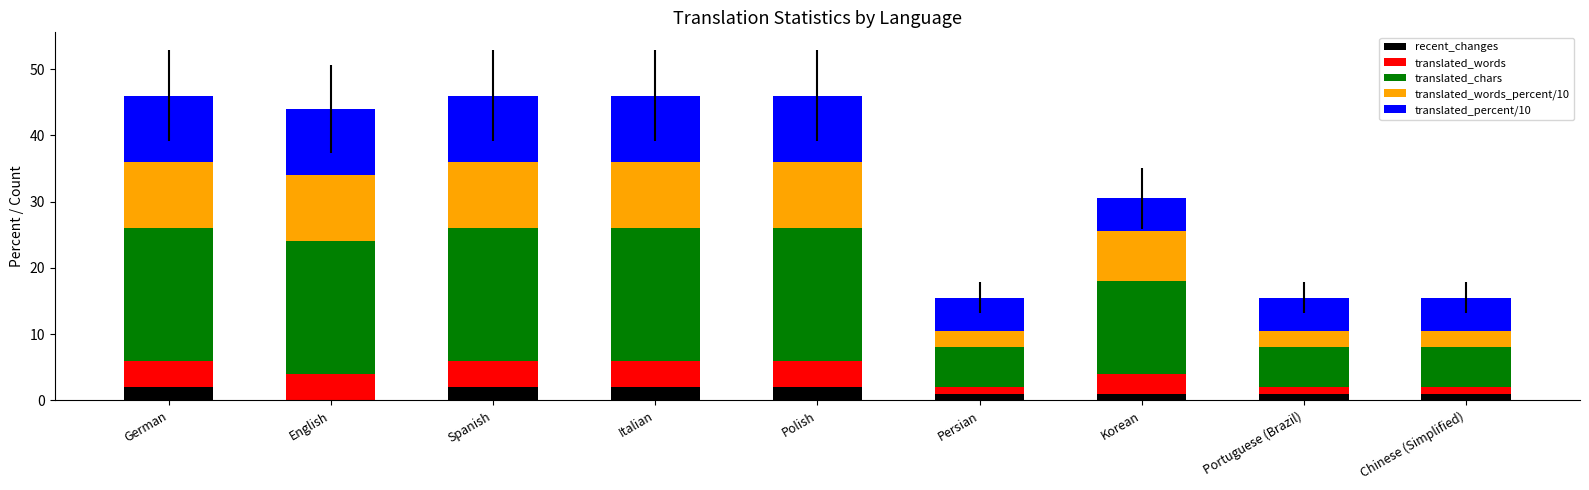

What is the highest value of the recent_changes series?

2.0